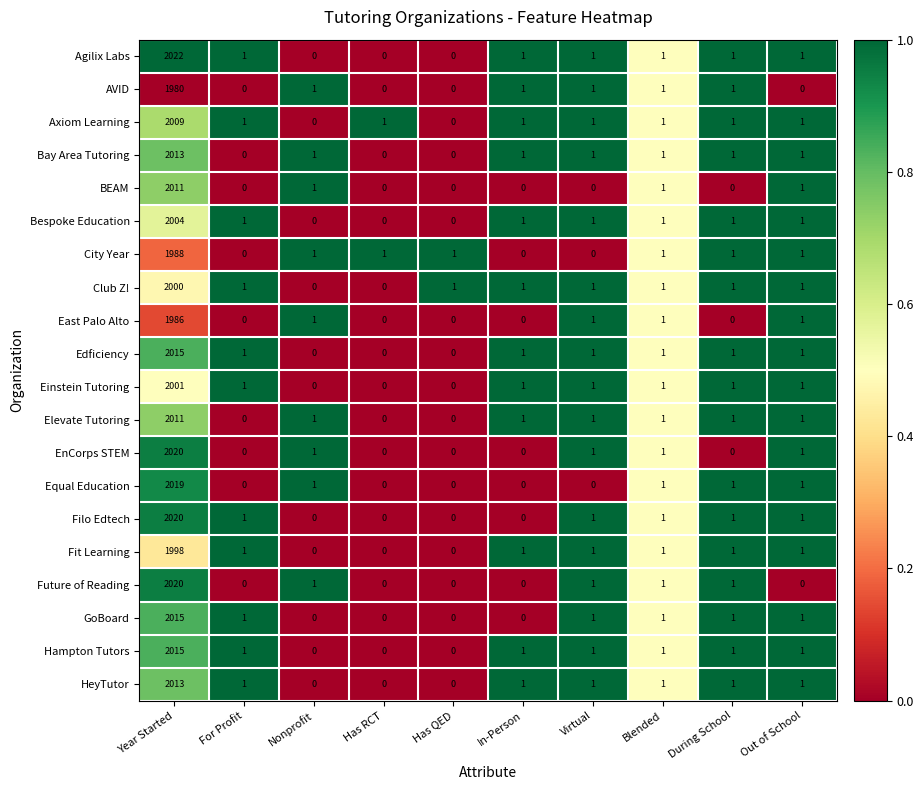

The value of Filo Edtech at Blended is 1. True or false?

True